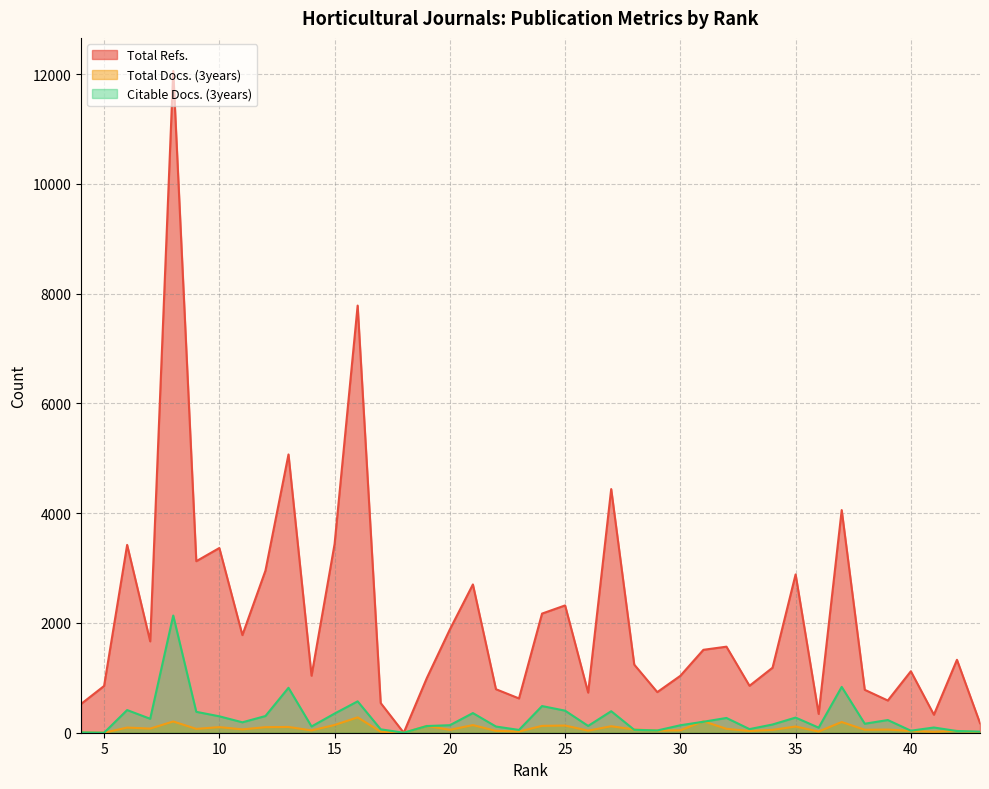

In Citable Docs. (3years), how many points are lower than both neighbors (excluding endpoints)?

12